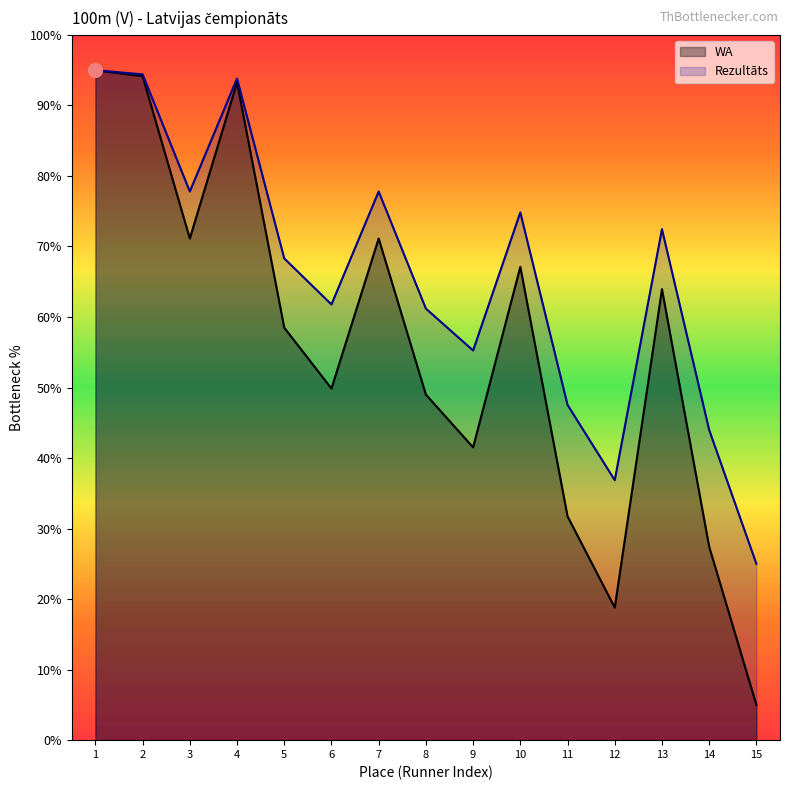

What is the maximum value for WA?

95.0